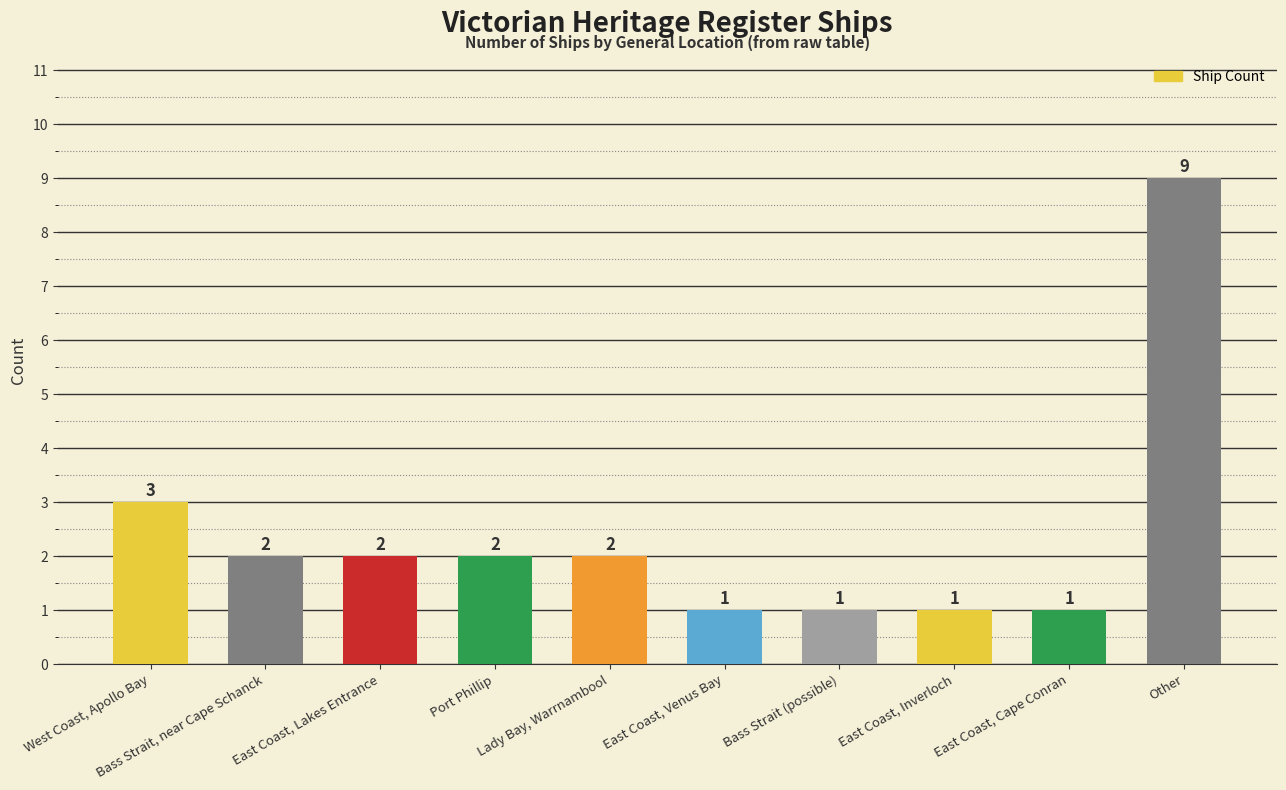

The chart shows a value of 1 at East Coast, Inverloch. True or false?

True